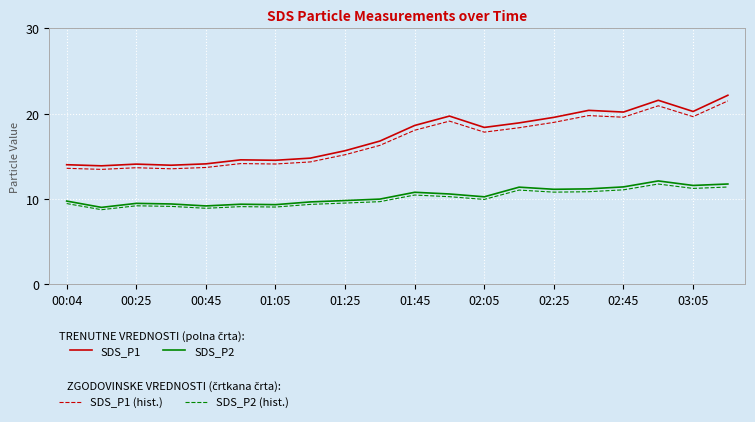

What is the smallest value displayed?

8.8